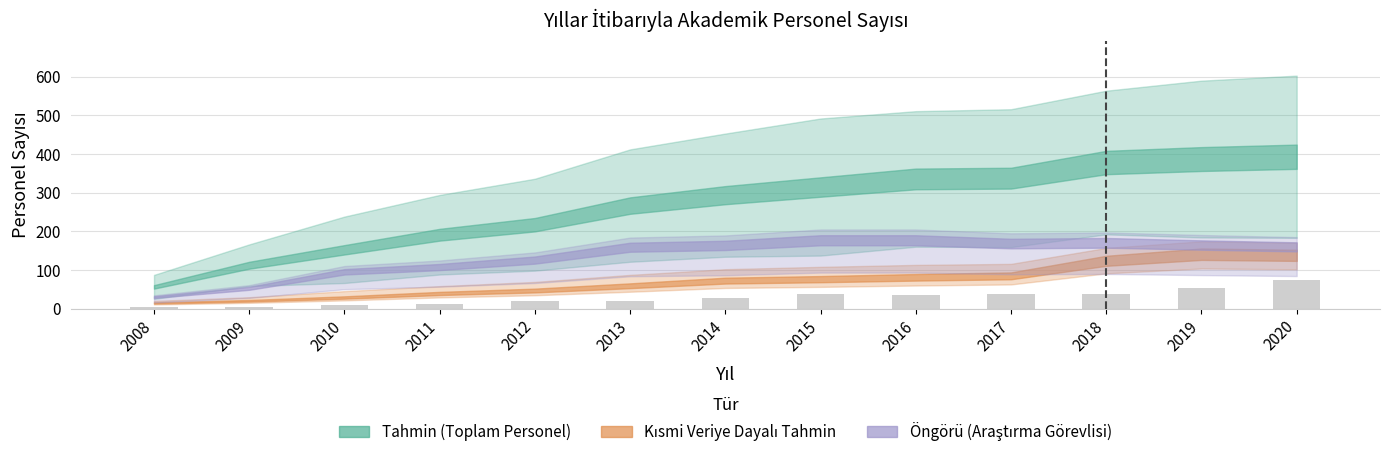

Which label corresponds to the largest value in the chart?

2020